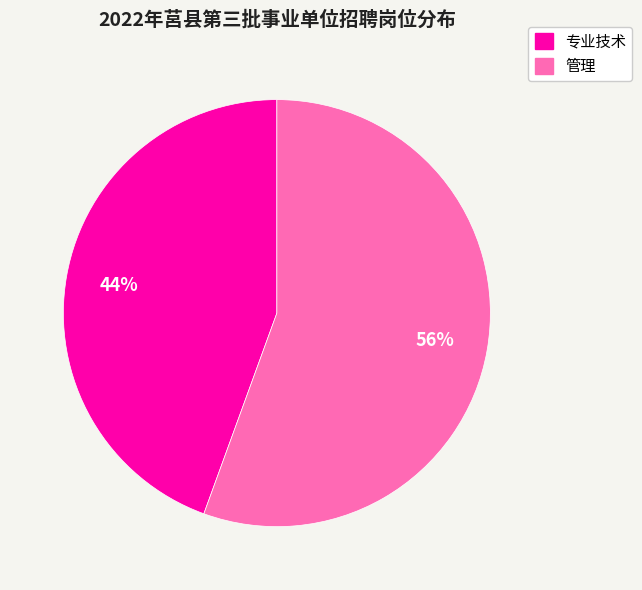

Is there a majority slice in this chart?

Yes